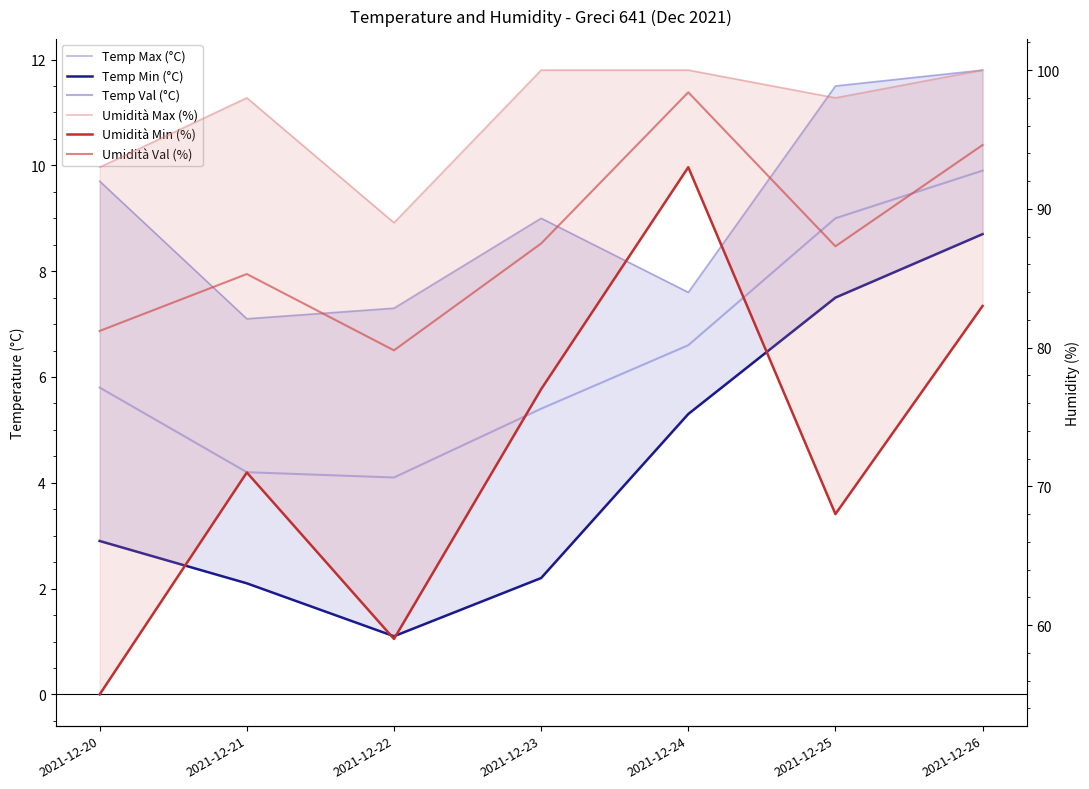

Where does the Temp Min (°C) series first go above 2?

2021-12-20